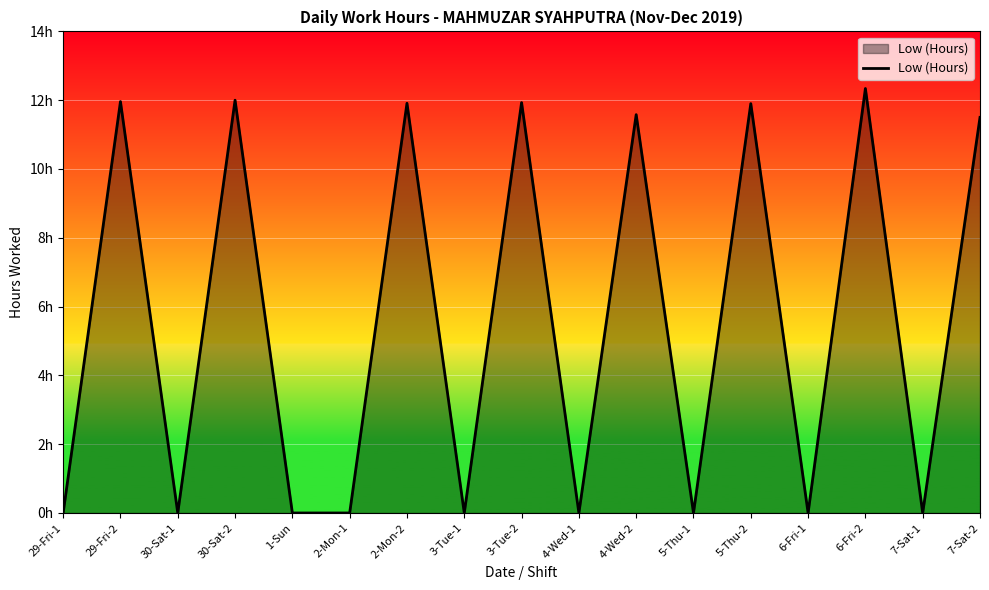

Does the chart display data point markers on the line(s)?

No